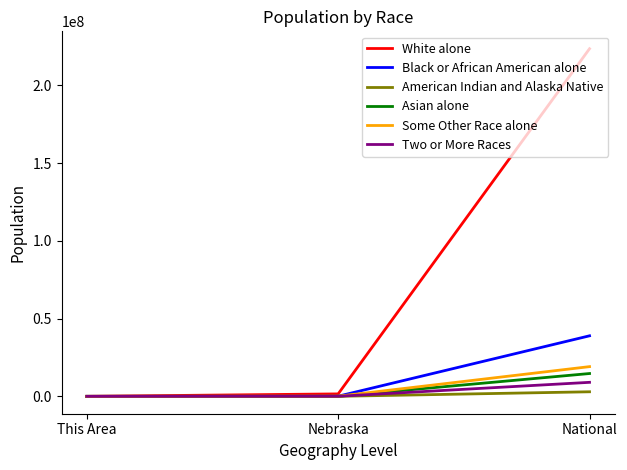

The value of Two or More Races at National is 9009073. True or false?

True